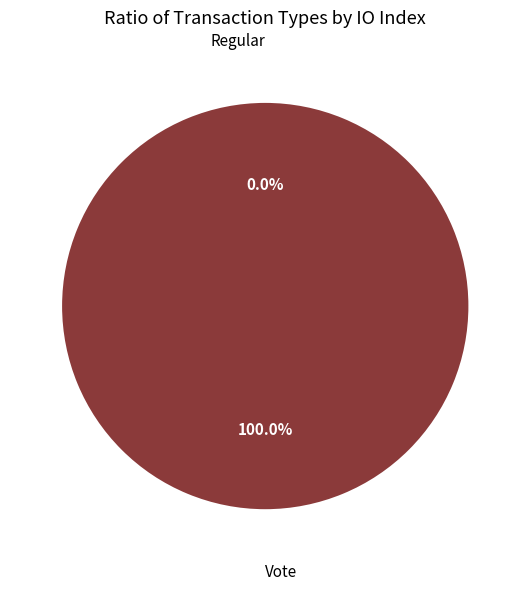

To the nearest percent, what is the difference between the largest and smallest slice percentages?

100%